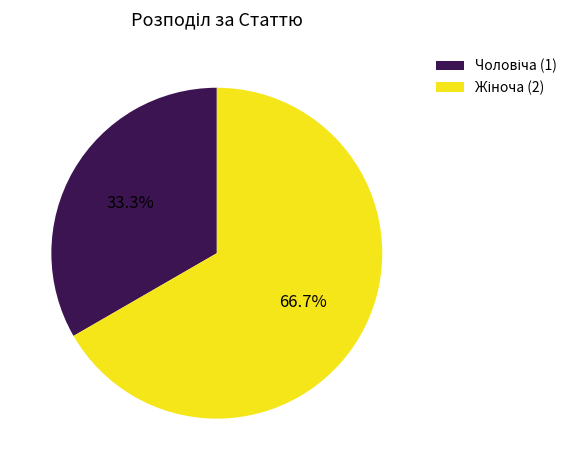

Is there a majority slice in this chart?

Yes